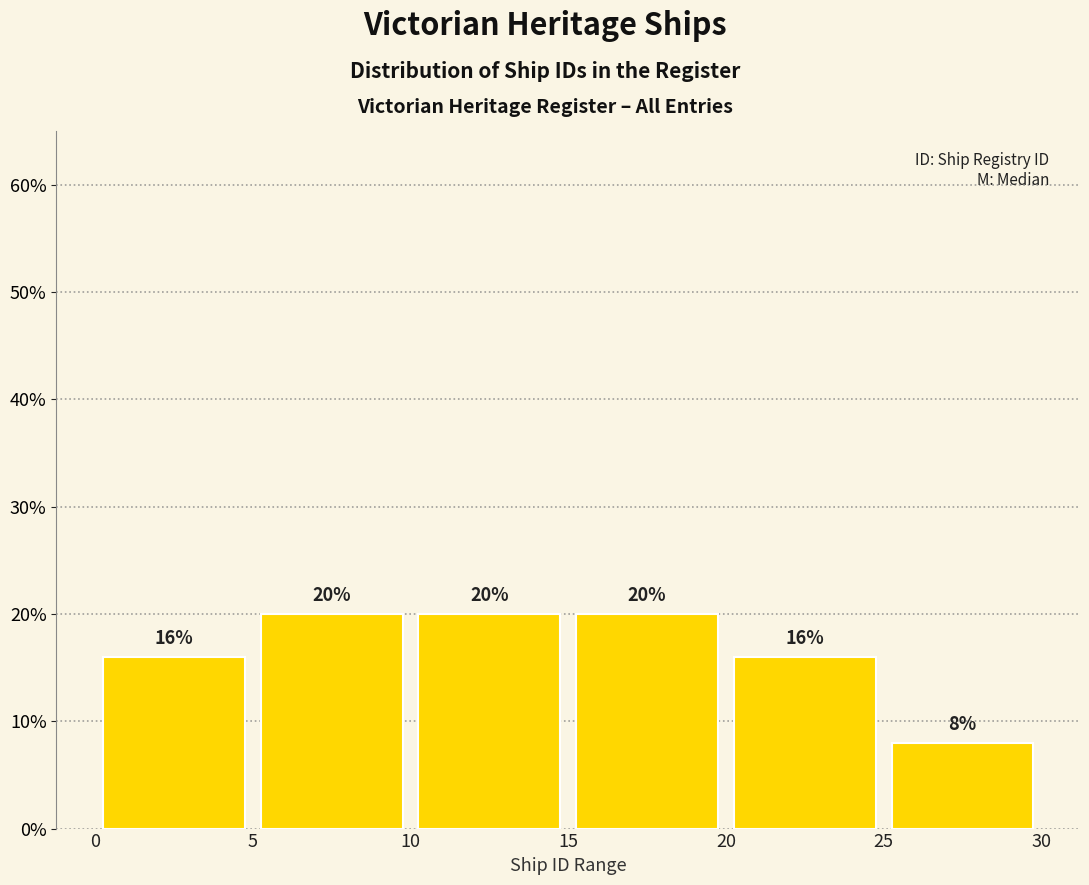

Reading left to right, list every bar in this chart as the range it spans on the x-axis followed by its height.

0 to 5: 16
5 to 10: 20
10 to 15: 20
15 to 20: 20
20 to 25: 16
25 to 30: 8